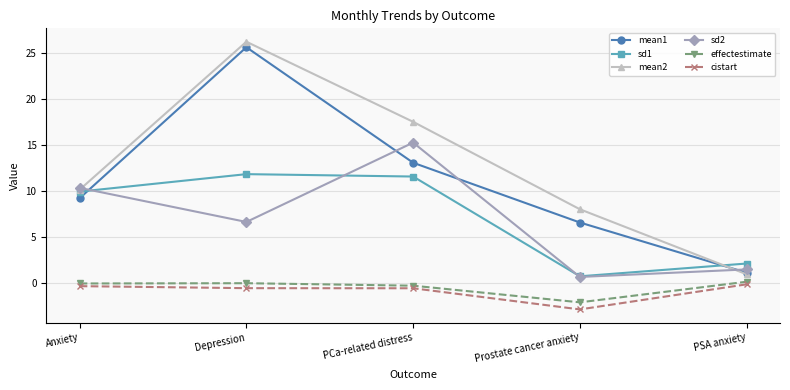

Reading right to left, what are all the values shown in this chart?

mean1: 1.1	6.5	13.0	25.6	9.2
sd1: 2.1	0.7	11.5	11.8	9.9
mean2: 0.9	8.0	17.5	26.2	10.1
sd2: 1.4	0.6	15.2	6.6	10.3
effectestimate: 0.1	-2.1	-0.3	-0.1	-0.1
cistart: -0.2	-2.9	-0.6	-0.6	-0.4